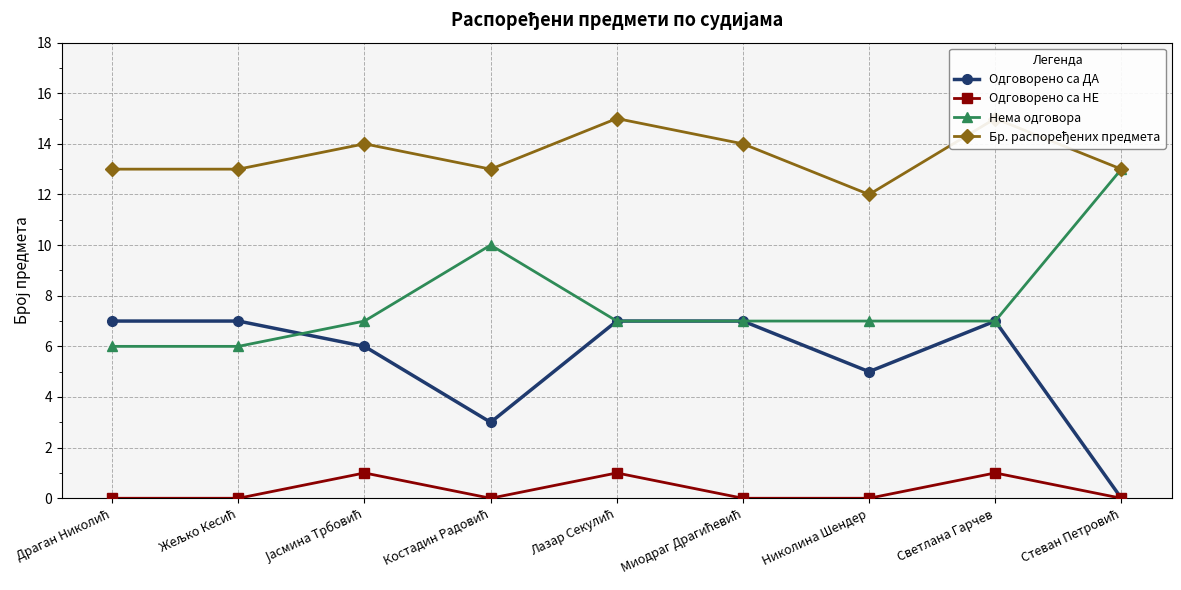

Between Драган Николић and Јасмина Трбовић, which is larger?

Драган Николић